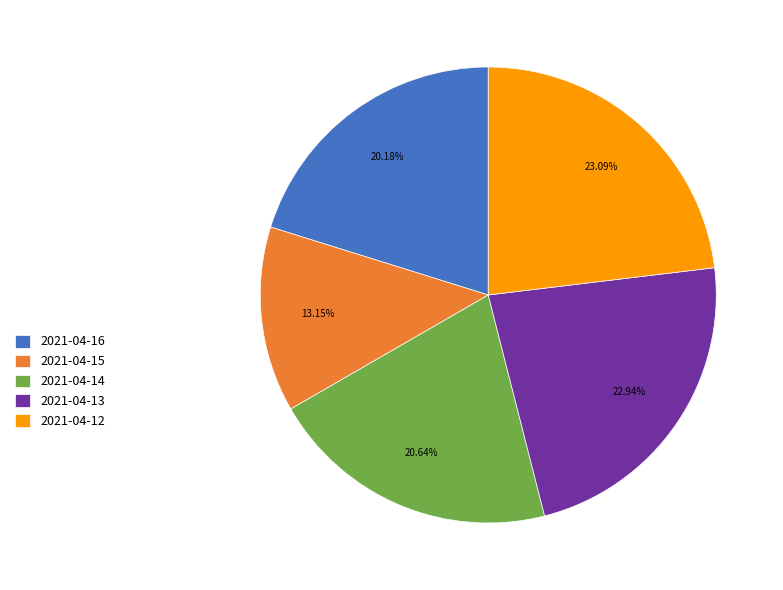

What percentage is the 2021-04-14 slice, to the nearest percent?

21%